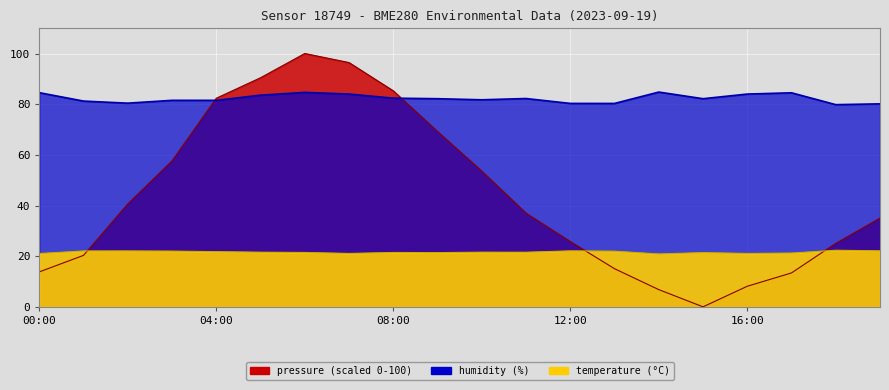

What is the difference between the maximum and second lowest values in the humidity series?

4.7